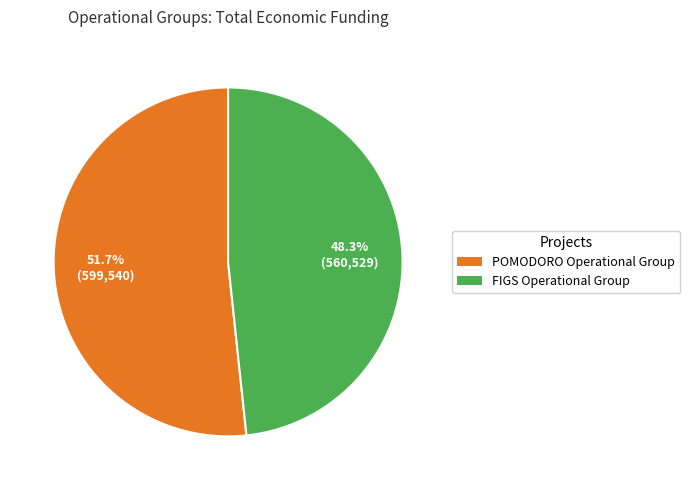

How much of the chart is everything except POMODORO Operational Group?

48.3%